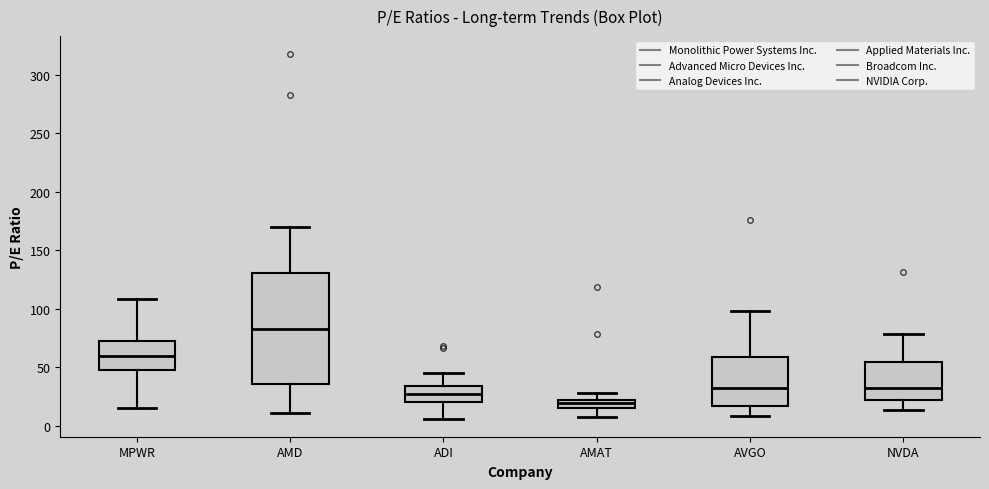

Where is the lower edge of the box for ADI on the y-axis? The values are not printed on the chart, so give them approximately, as read against the axis.

20